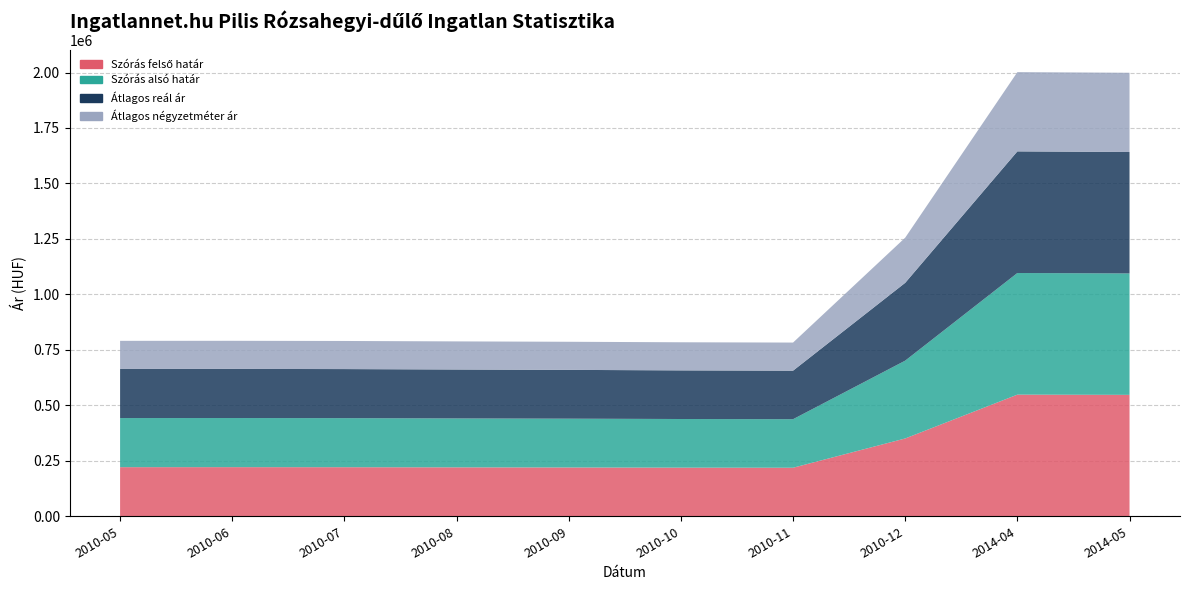

Reading left to right, transcribe all the data shown in this chart.

Szórás felső határ: 221338	221401	221147	220513	219945	219194	218757	350739	548213	547245
Szórás alsó határ: 221338	221401	221147	220513	219945	219194	218757	350739	548213	547245
Átlagos reál ár: 221338	221401	221147	220513	219945	219194	218757	350739	548213	547245
Átlagos négyzetméter ár: 126666	126666	126666	126666	126666	126666	126666	203491	357142	357142